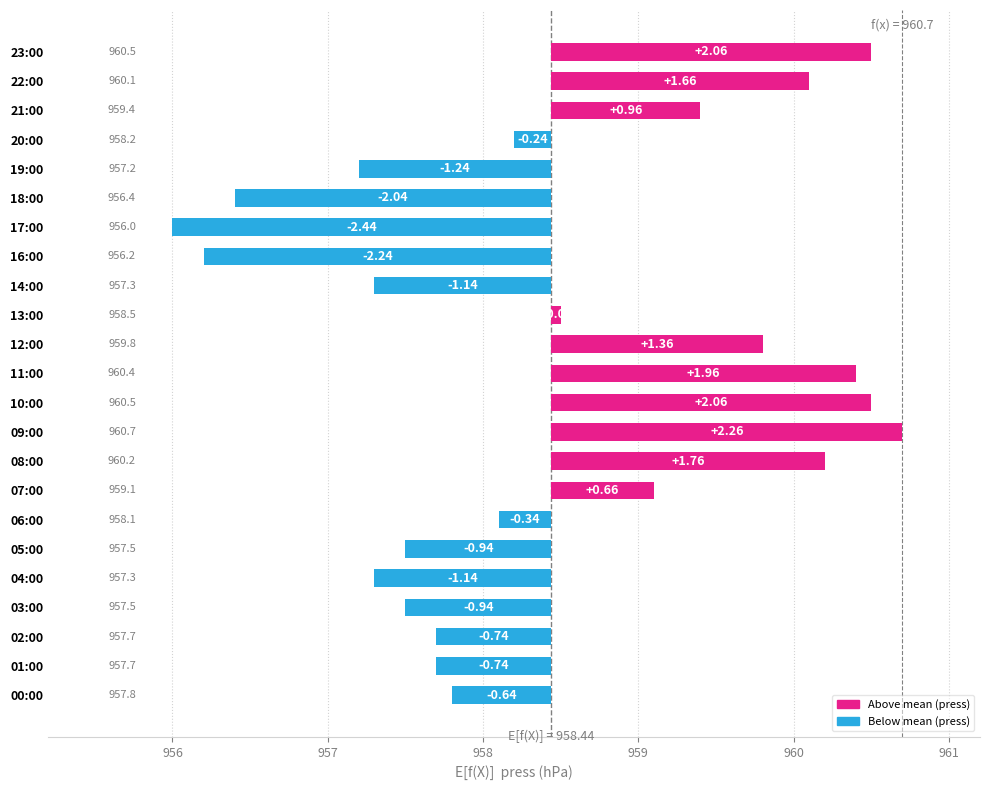

What is the label of the 4th bar from the left?

03:00